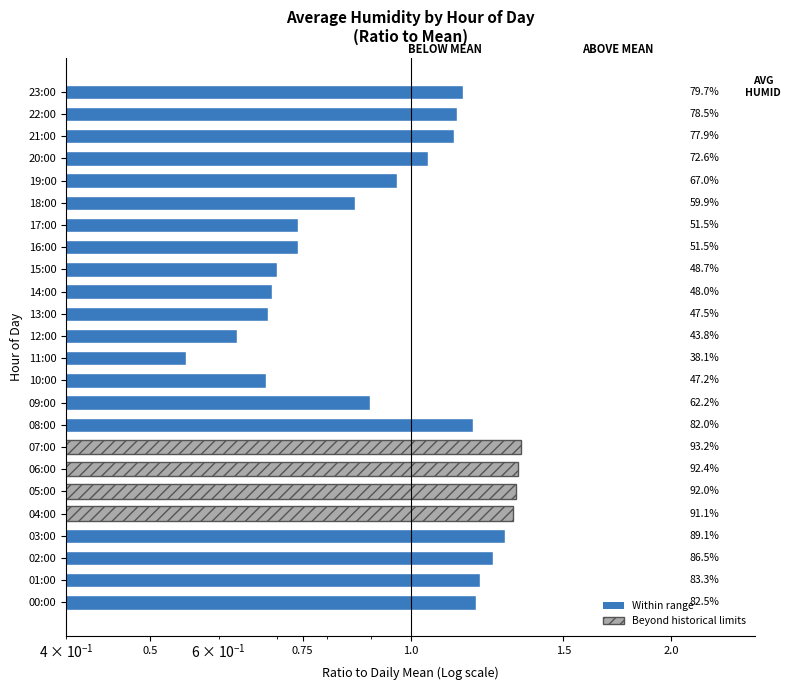

What is the label of the 3rd bar from the right?

21:00